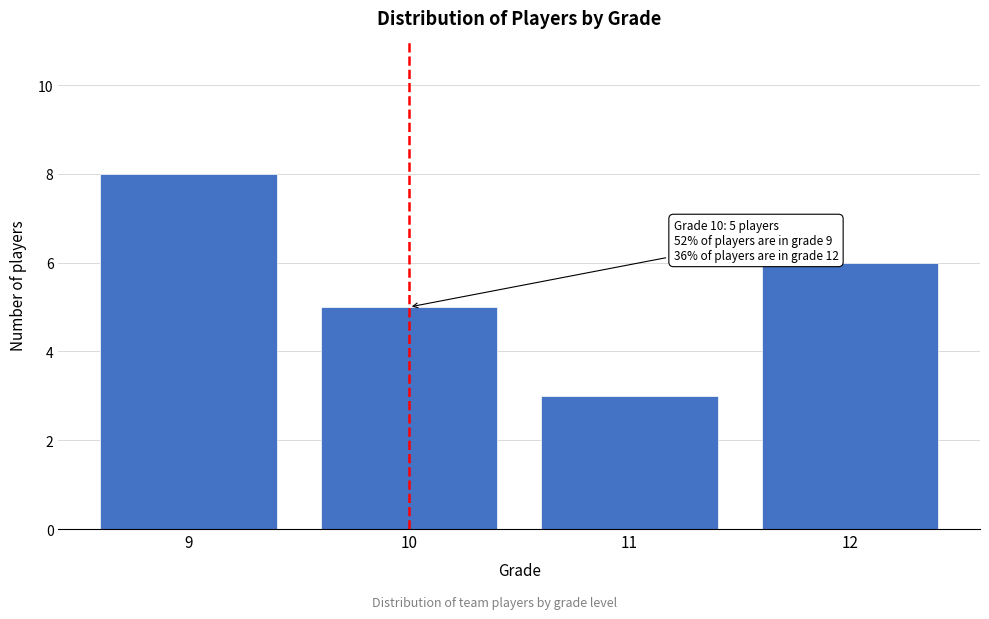

Reading left to right, what are all the values shown in this chart?

9=8	10=5	11=3	12=6